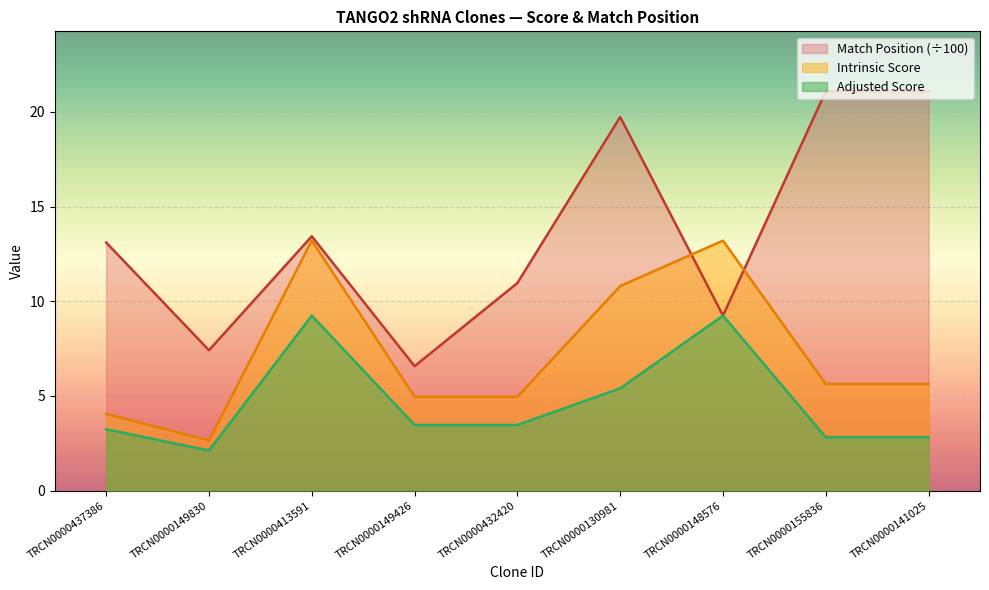

What is the value of the Intrinsic Score point at the 1st from the left?

4.0